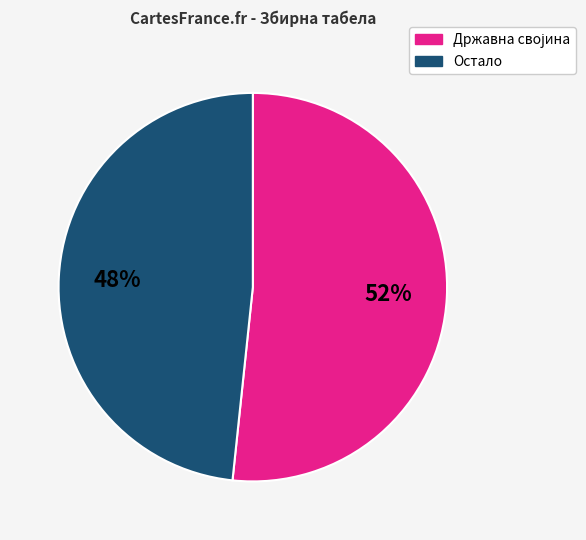

To the nearest percent, what is the average slice percentage?

50%